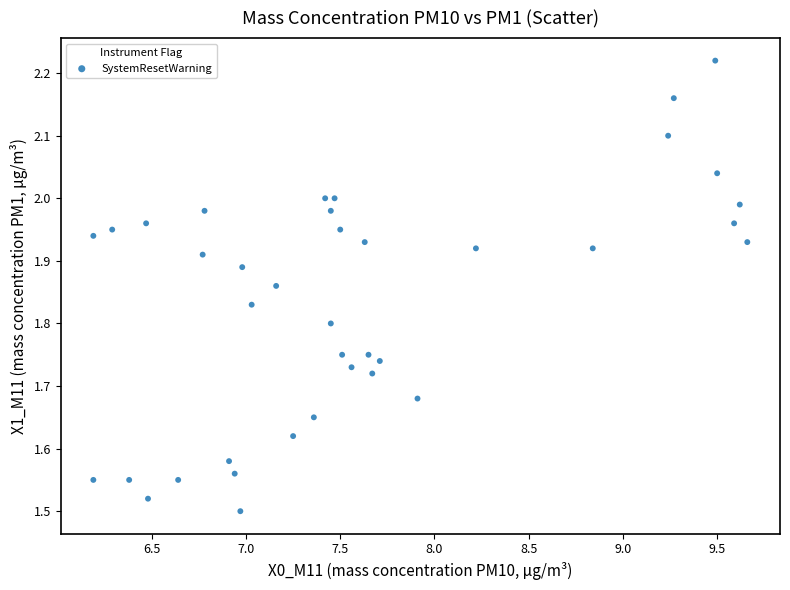

What is the range of Y values (max minus min)?

0.7